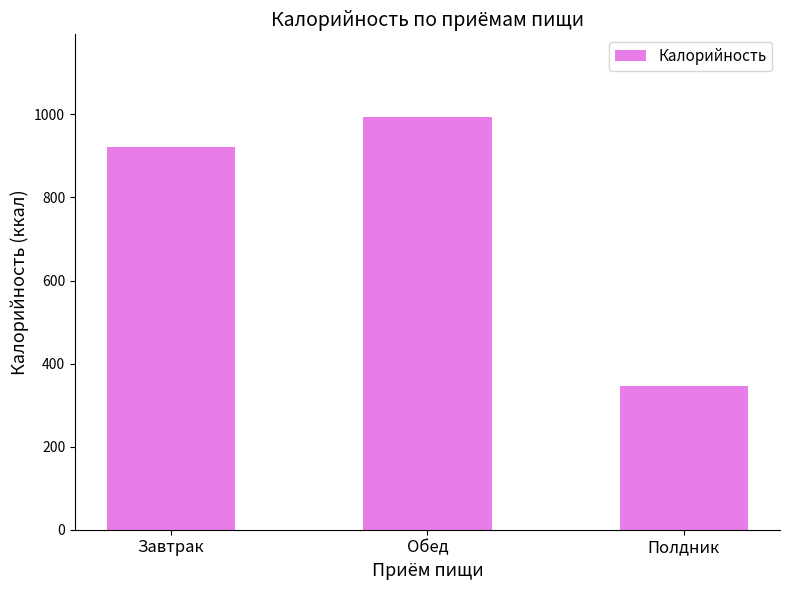

Reading right to left, extract all data points from this chart.

346.6	993.9	920.4